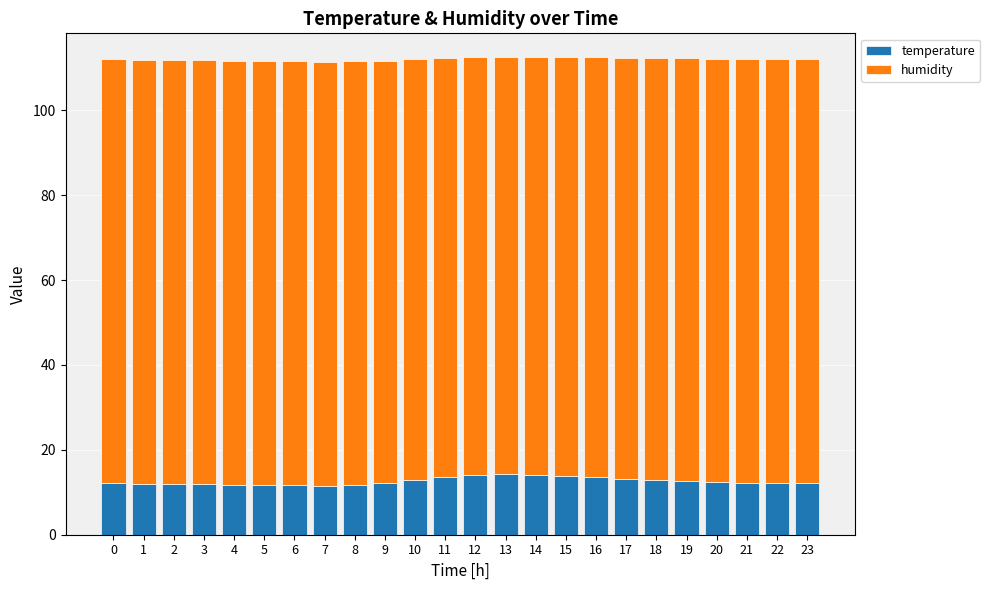

Are the bars grouped side by side (vs. stacked)?

No